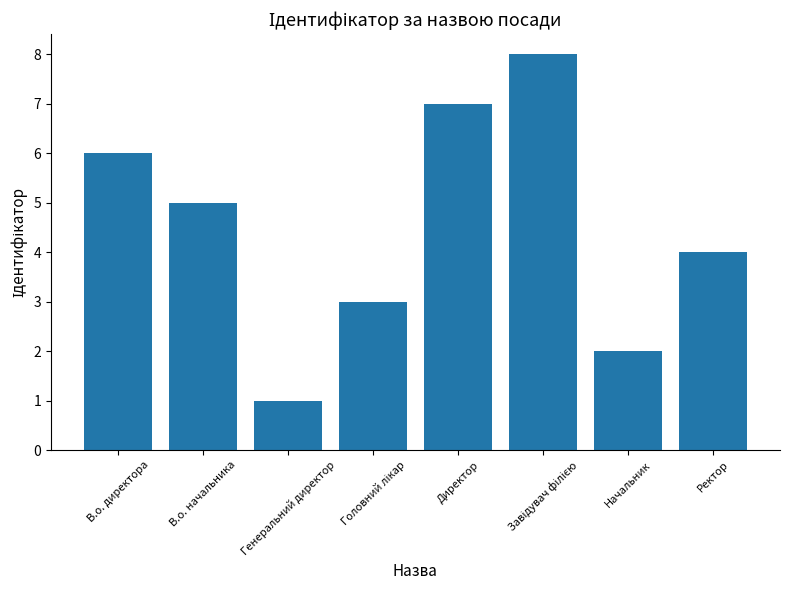

What is the difference between the maximum and minimum values?

7